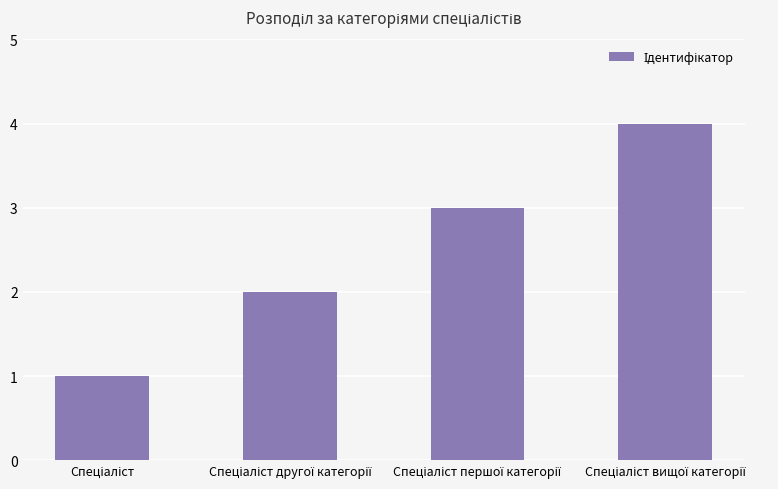

What is the sum of all values?

10